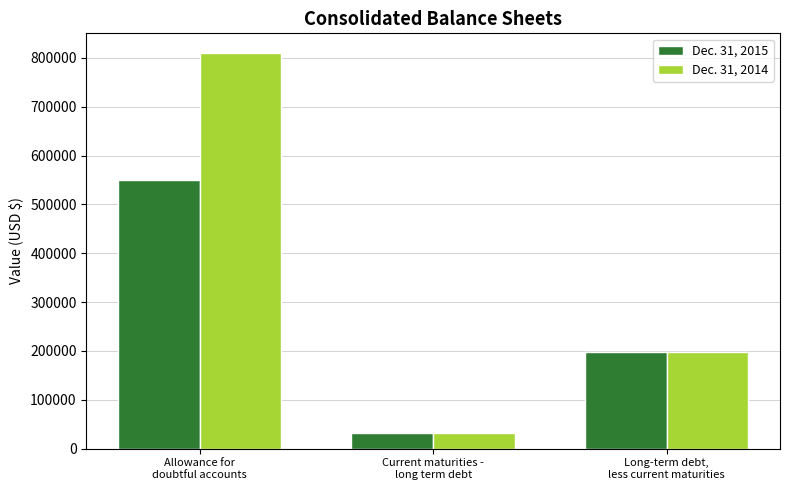

What is the average value of the Dec. 31, 2015 series?

259759